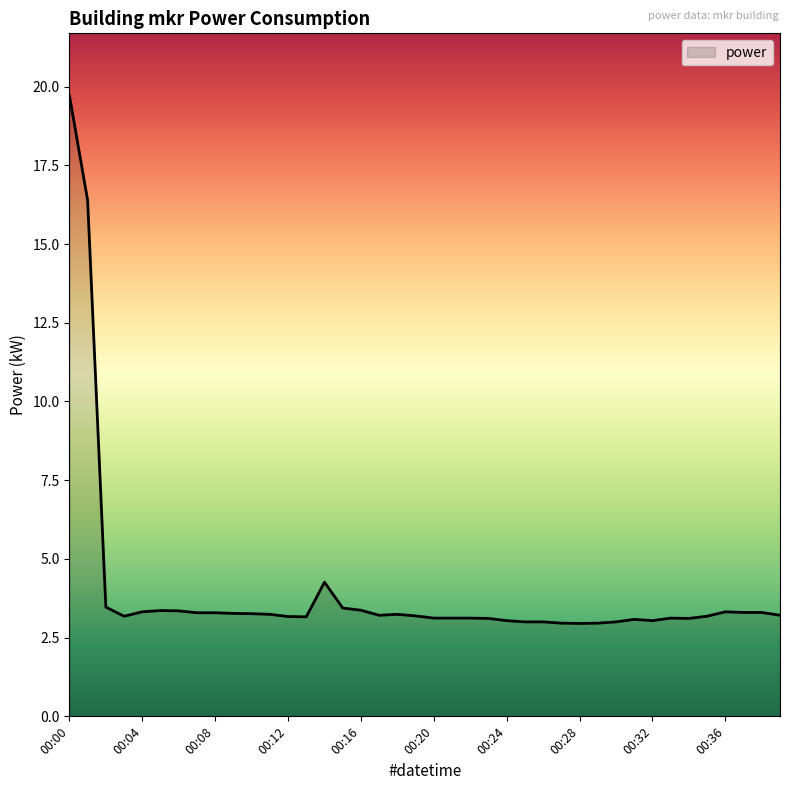

How many lines are shown in the chart?

1